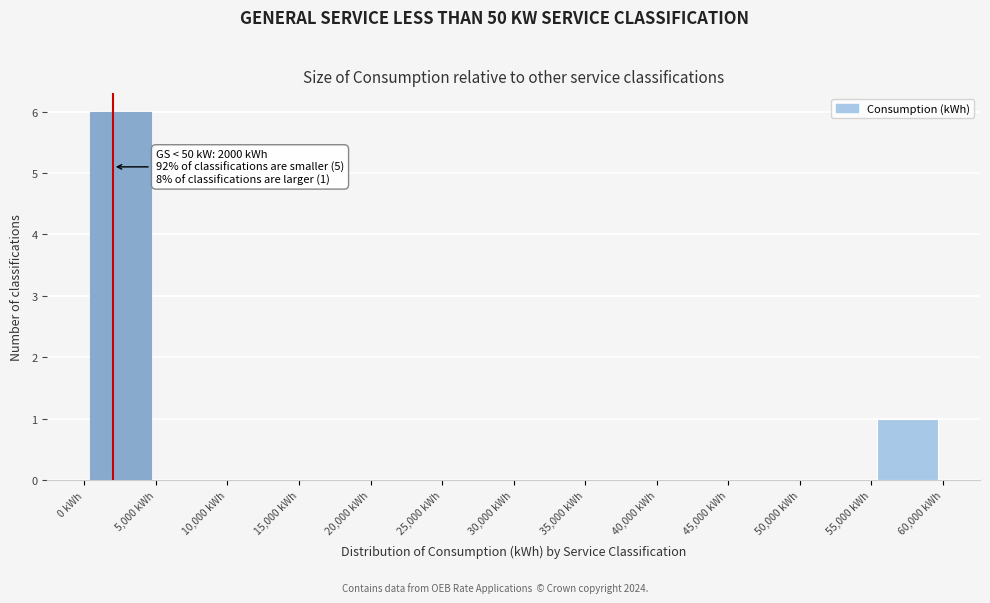

Which range on the x-axis has the tallest bar?

0 to 5000